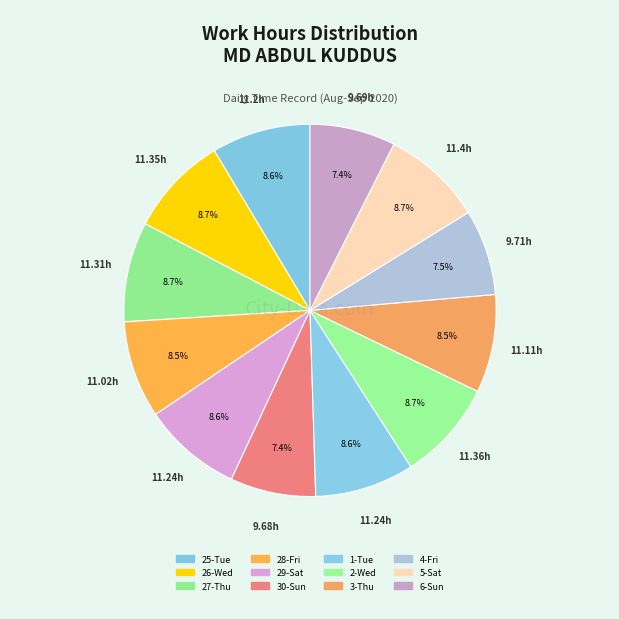

Count the number of slices in the pie.

12